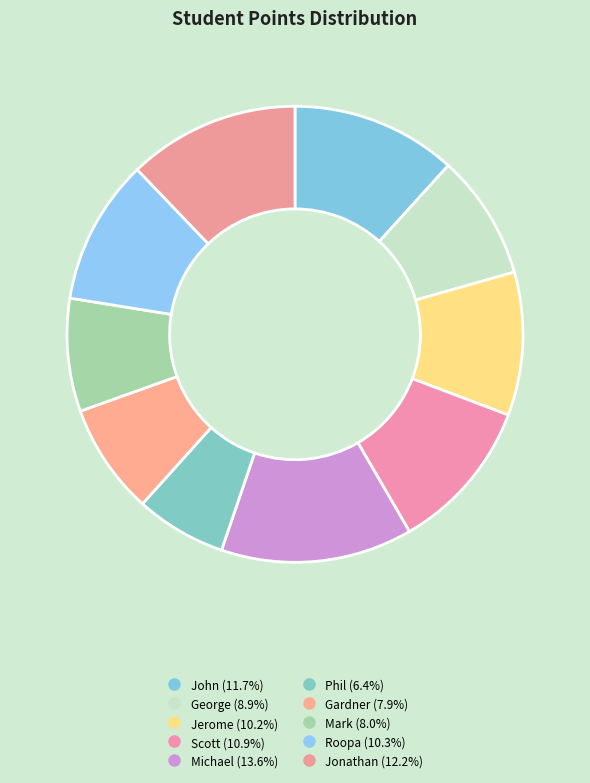

Count the number of slices in the pie.

10